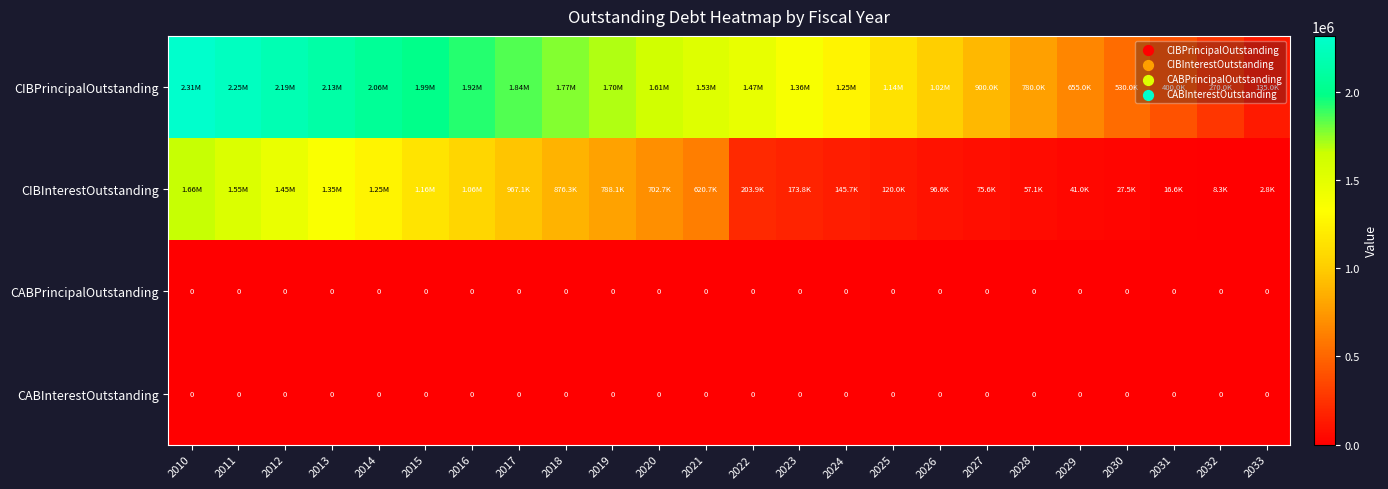

What is the total value across all series at 2029?

695994.0